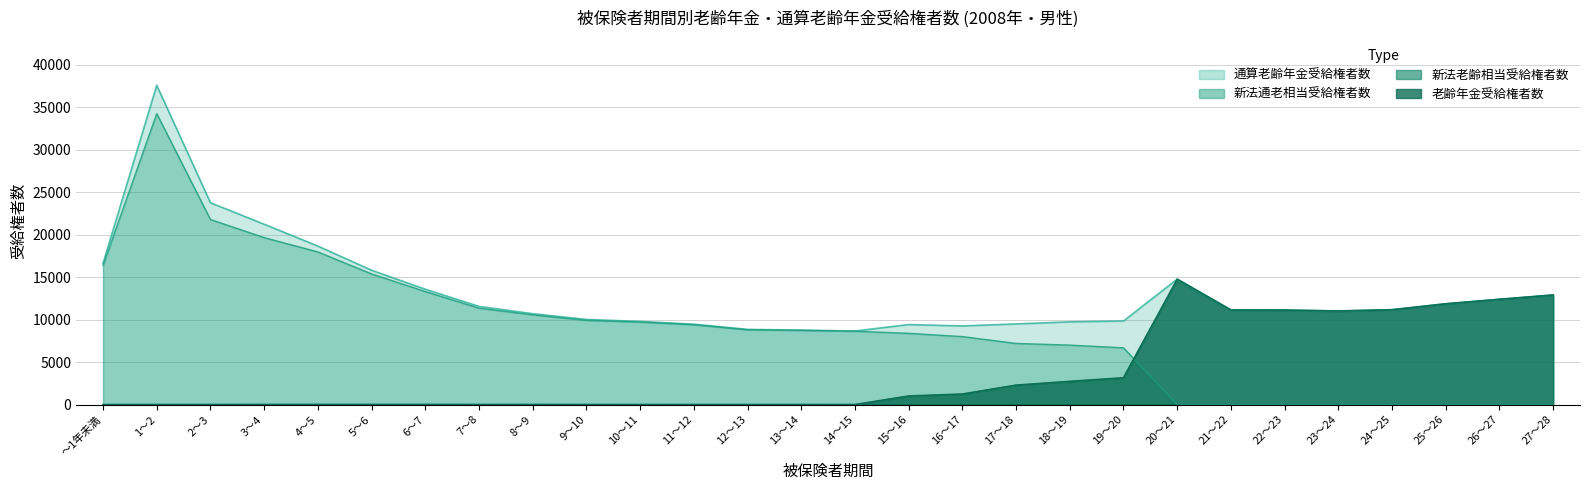

How many interior local peaks does the 新法老齢相当受給権者数 series have?

7